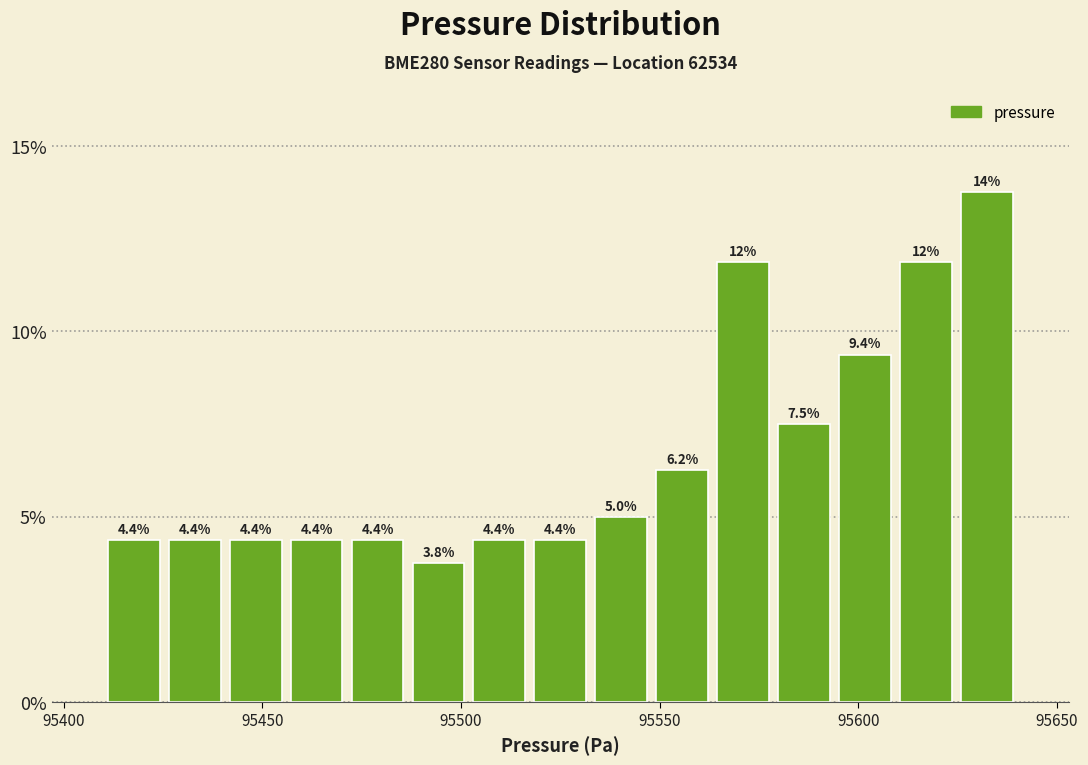

Around what value on the x-axis is the tallest bar? Give the approximate position of its centre, as read against the axis.

95630